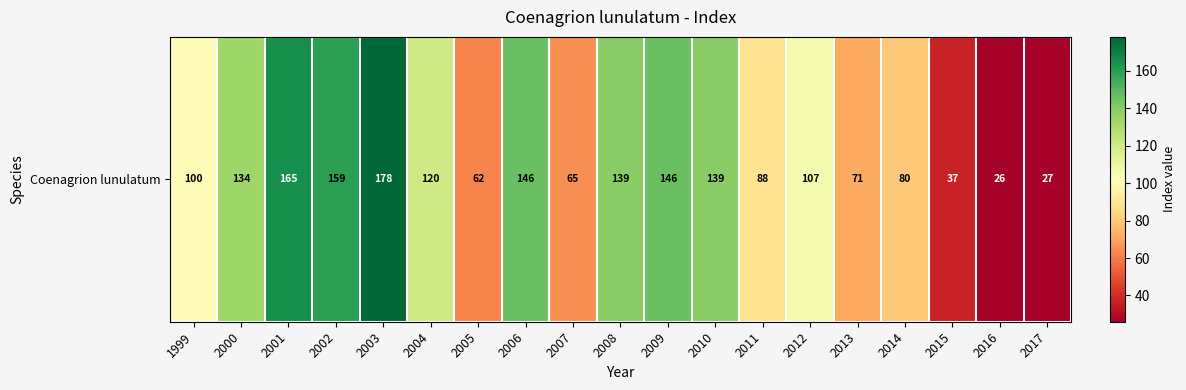

What is the sum of the values at 1999 and 2009?

246